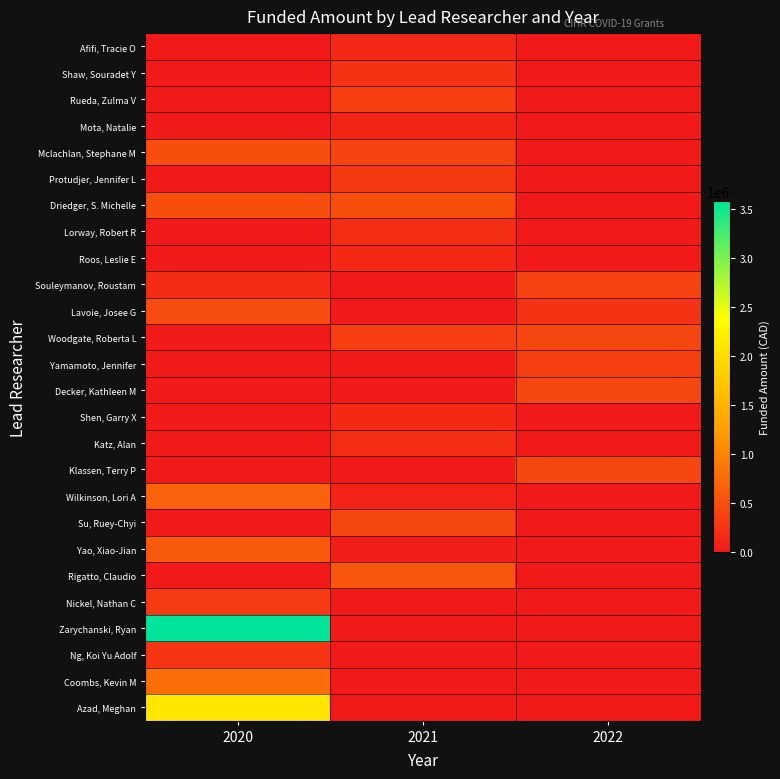

Between 2020 and 2021, which series saw the biggest shift?

Zarychanski, Ryan